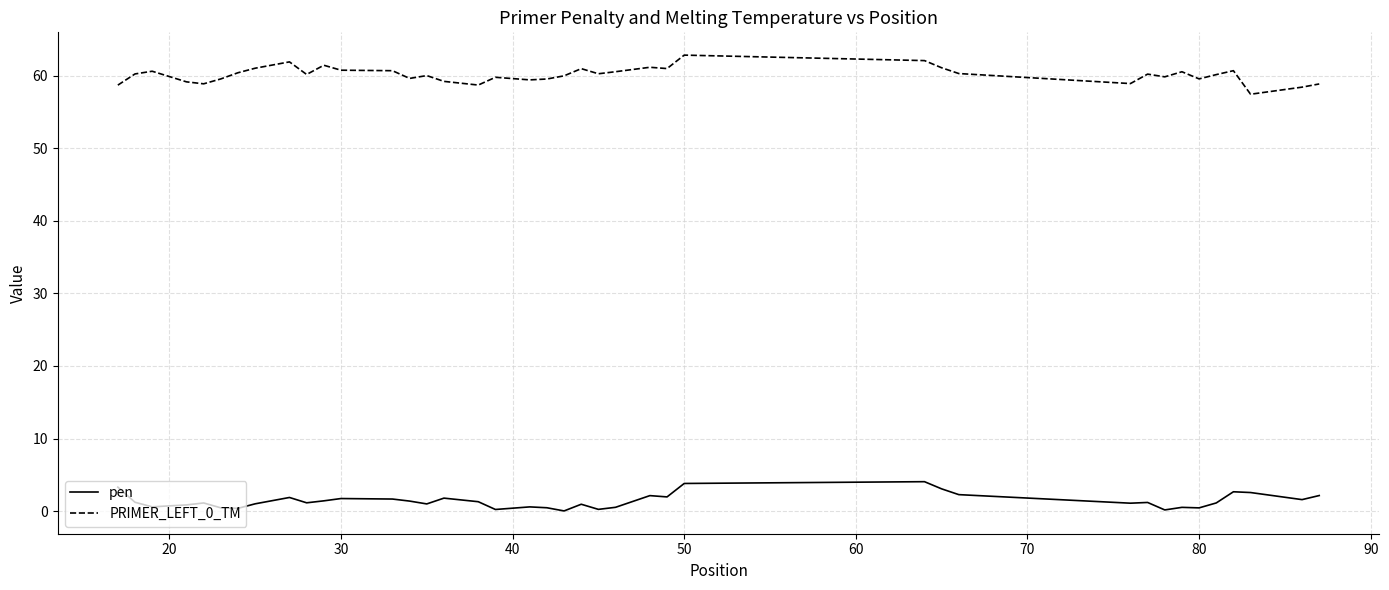

True or false: pen and PRIMER_LEFT_0_TM intersect in this chart.

False